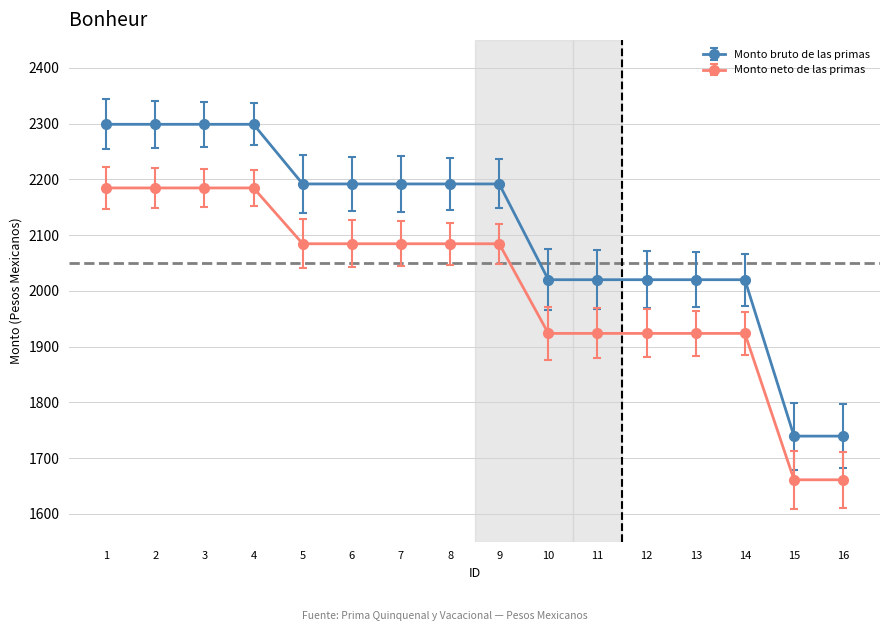

Reading left to right, extract all data points from this chart.

Monto bruto de las primas: 2298.6	2298.6	2298.6	2298.6	2191.7	2191.7	2191.7	2191.7	2191.7	2019.9	2019.9	2019.9	2019.9	2019.9	1739.4	1739.4
Monto neto de las primas: 2184.5	2184.5	2184.5	2184.5	2084.4	2084.4	2084.4	2084.4	2084.4	1923.6	1923.6	1923.6	1923.6	1923.6	1661.1	1661.1